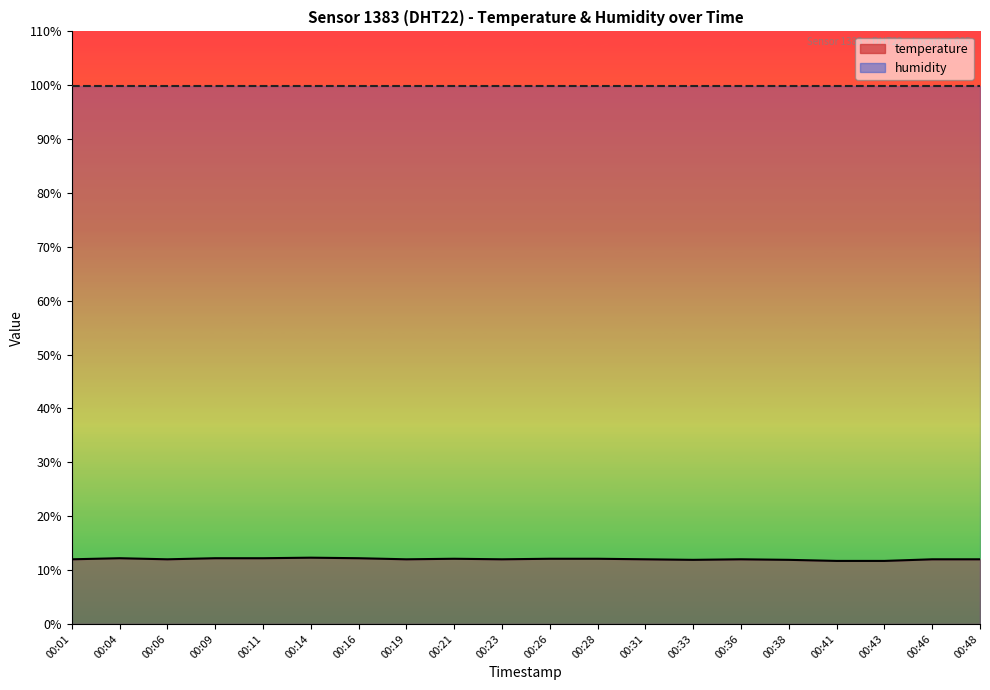

Which label corresponds to the smallest value in the chart?

00:41